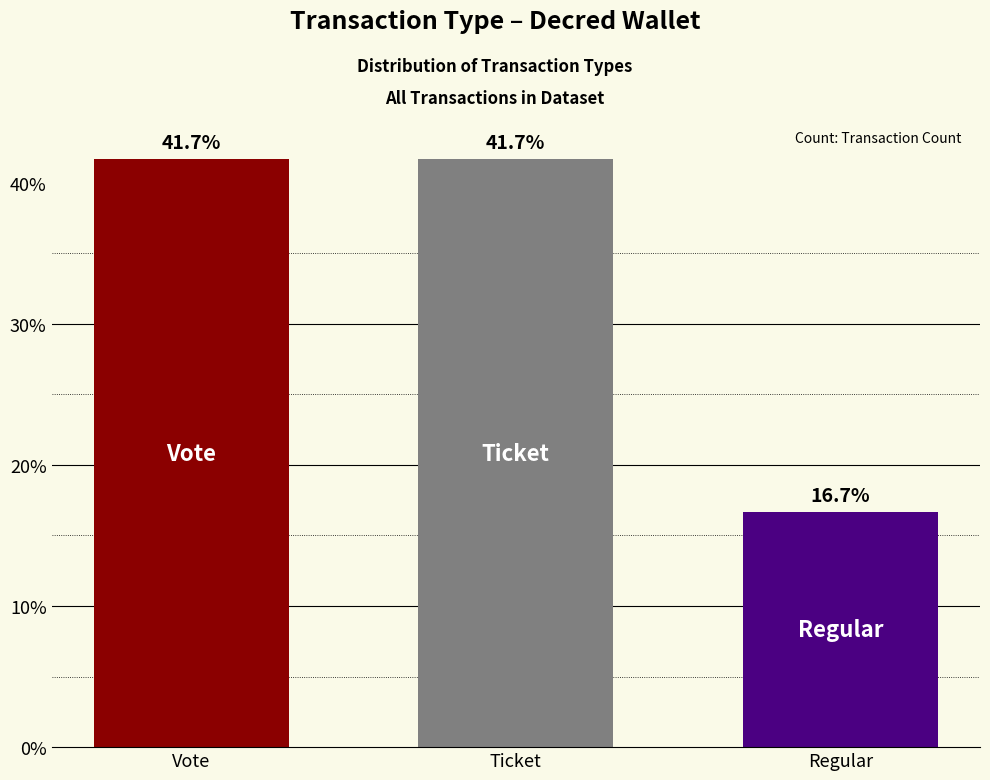

Reading left to right, extract all data points from this chart.

41.7	41.7	16.7